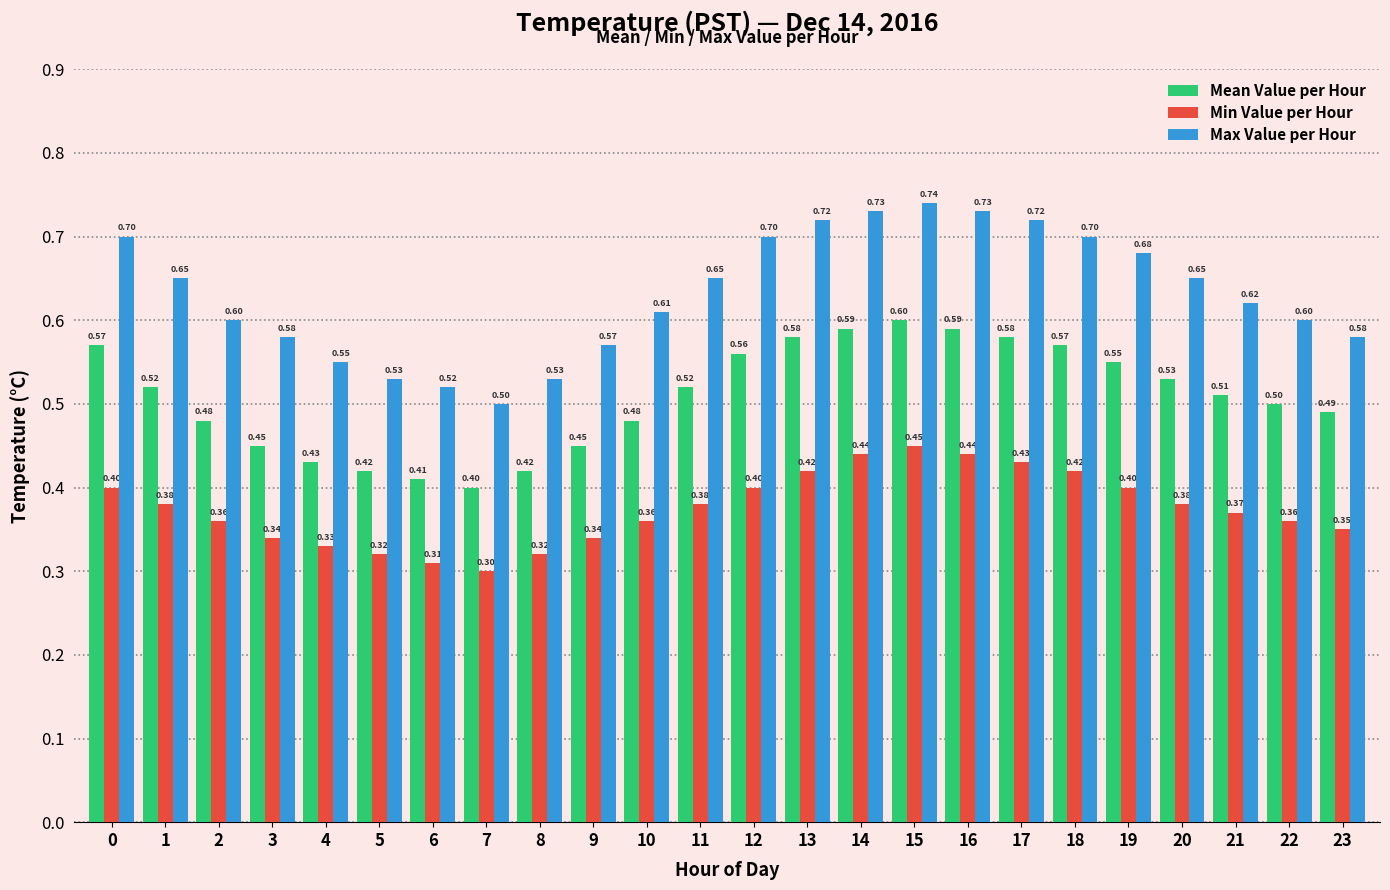

Rank the series at 7 from highest to lowest value.

Max Value per Hour, Mean Value per Hour, Min Value per Hour